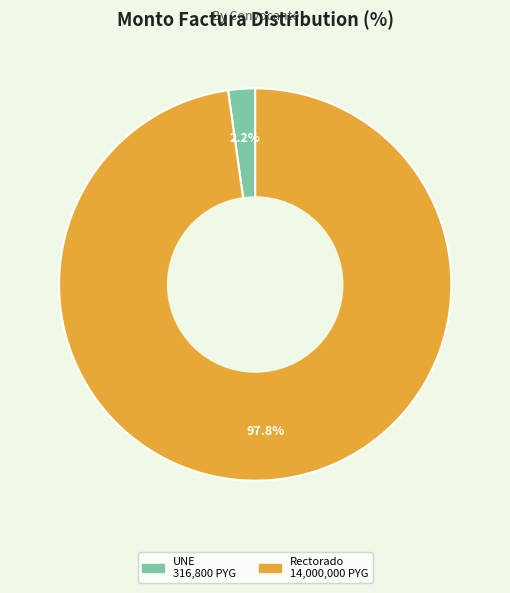

Does any single category account for the majority?

Yes